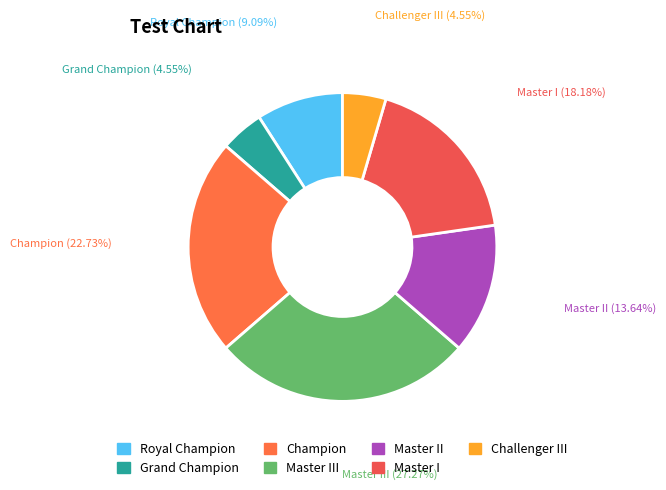

What is the largest slice in the pie chart?

Master III